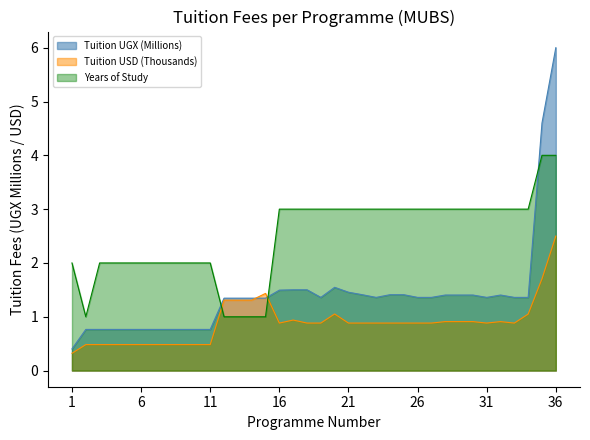

Does the chart display data point markers on the line(s)?

No